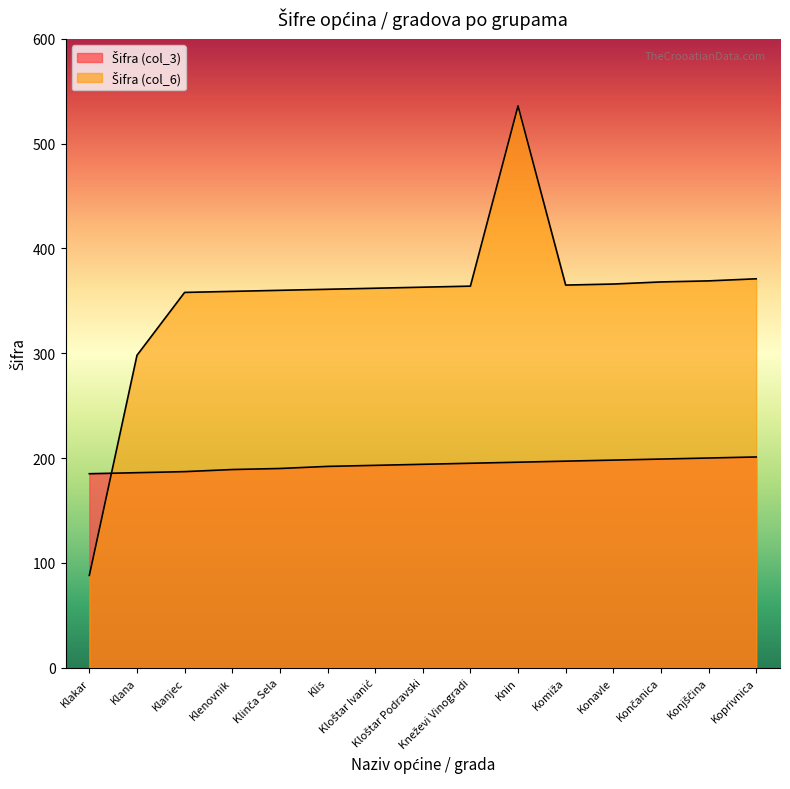

What is the approximate value of Šifra (col_3) at Klis?

192